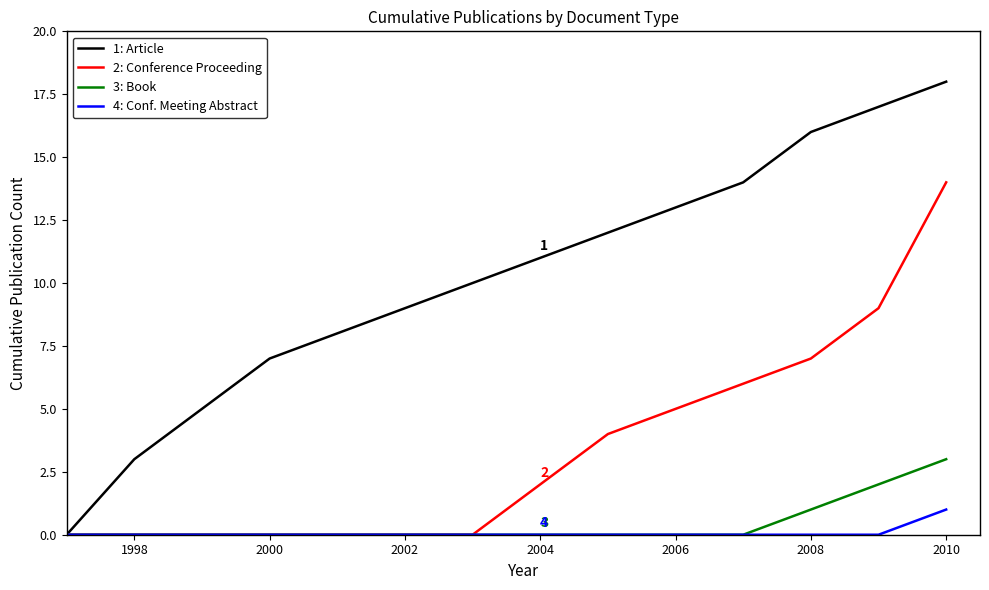

Rank the series by their maximum value, from highest to lowest.

1: Article, 2: Conference Proceeding, 3: Book, 4: Conf. Meeting Abstract